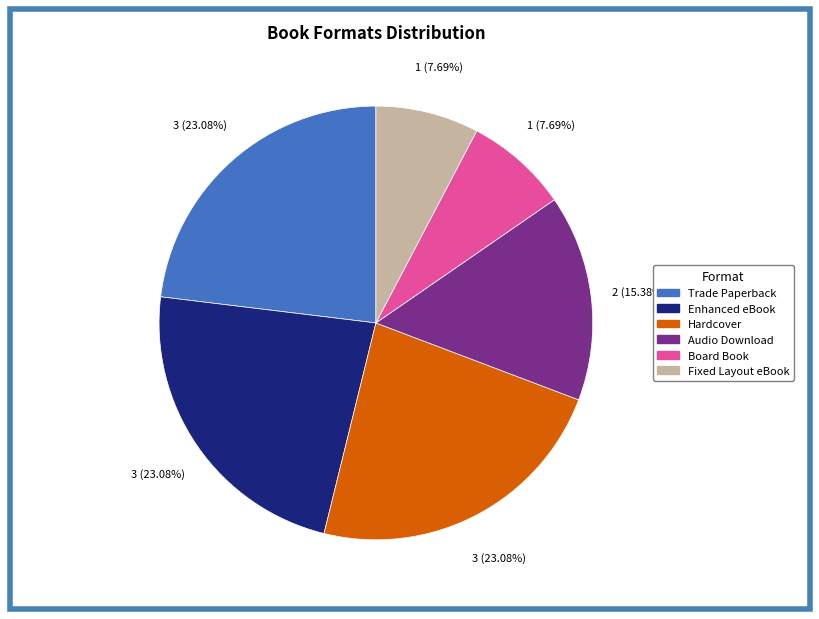

Is the sum of Hardcover and Audio Download greater than half?

No